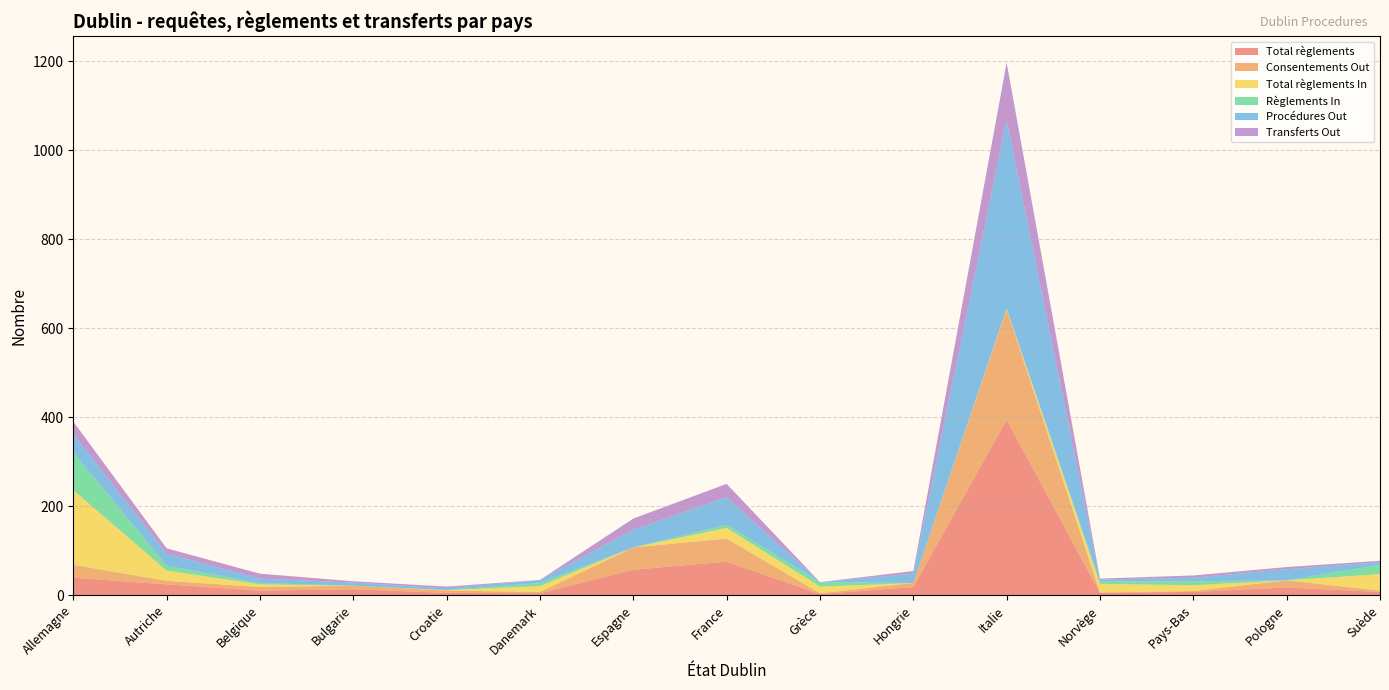

Reading right to left, list all the values displayed in this chart.

Total règlements: Suède=7	Pologne=17	Pays-Bas=7	Norvège=5	Italie=394	Hongrie=18	Grèce=2	France=75	Espagne=57	Danemark=4	Croatie=5	Bulgarie=13	Belgique=10	Autriche=24	Allemagne=39
Consentements Out: Suède=3	Pologne=16	Pays-Bas=2	Norvège=1	Italie=248	Hongrie=9	Grèce=2	France=52	Espagne=50	Danemark=3	Croatie=5	Bulgarie=8	Belgique=8	Autriche=8	Allemagne=29
Total règlements In: Suède=37	Pologne=0	Pays-Bas=13	Norvège=19	Italie=2	Hongrie=0	Grèce=15	France=24	Espagne=0	Danemark=13	Croatie=1	Bulgarie=0	Belgique=6	Autriche=23	Allemagne=168
Règlements In: Suède=21	Pologne=0	Pays-Bas=9	Norvège=5	Italie=0	Hongrie=0	Grèce=10	France=7	Espagne=0	Danemark=7	Croatie=0	Bulgarie=0	Belgique=3	Autriche=11	Allemagne=85
Procédures Out: Suède=6	Pologne=25	Pays-Bas=8	Norvège=5	Italie=424	Hongrie=21	Grèce=0	France=62	Espagne=40	Danemark=7	Croatie=4	Bulgarie=7	Belgique=10	Autriche=27	Allemagne=41
Transferts Out: Suède=3	Pologne=5	Pays-Bas=5	Norvège=2	Italie=129	Hongrie=6	Grèce=0	France=30	Espagne=25	Danemark=0	Croatie=4	Bulgarie=3	Belgique=11	Autriche=12	Allemagne=28